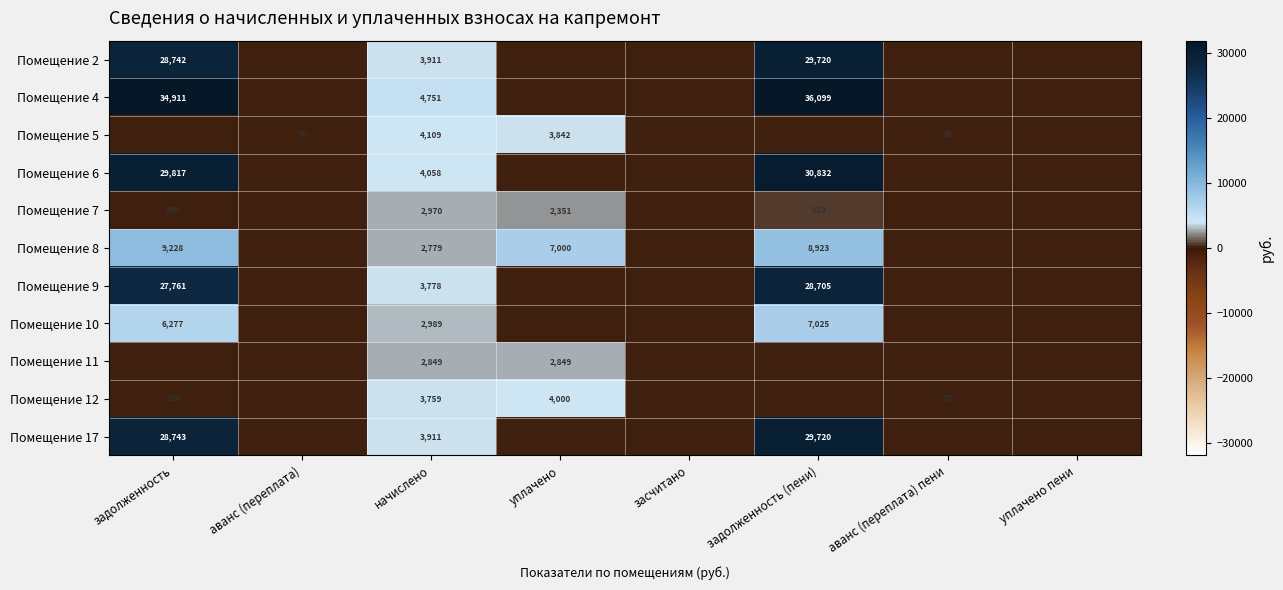

What is the total value across all series at начислено?

39864